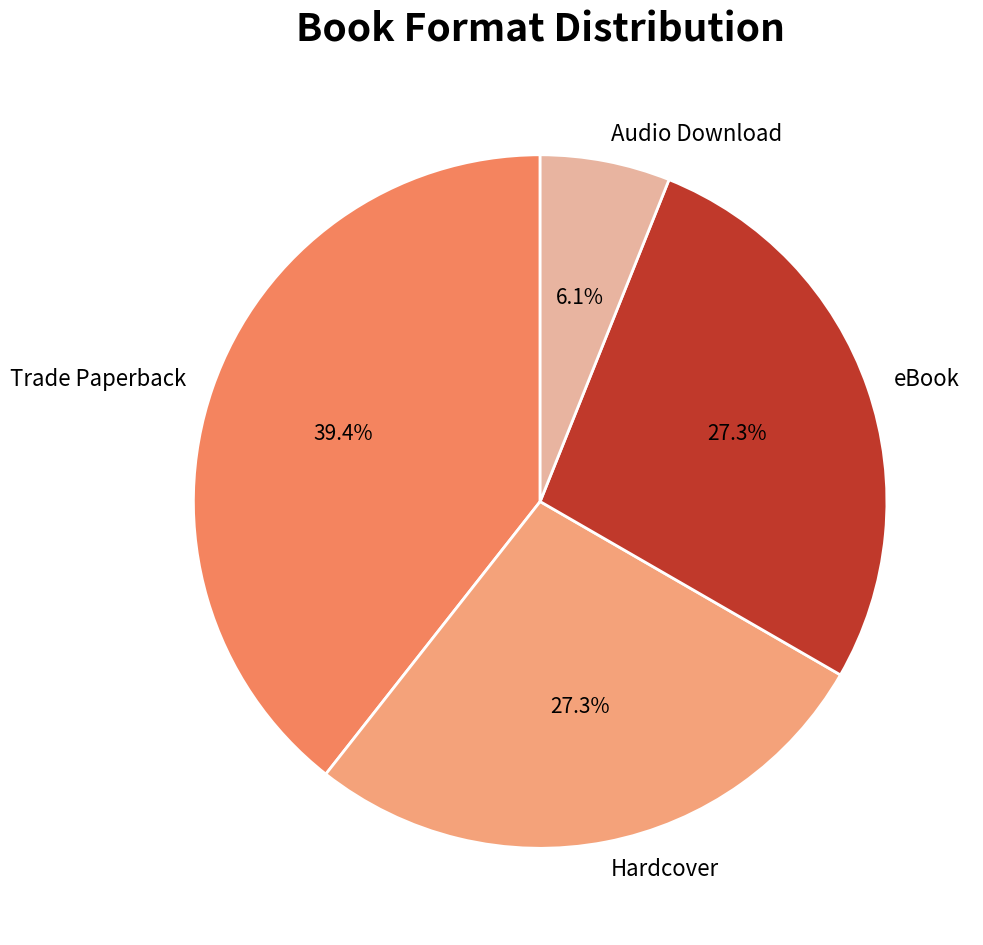

Which has a higher value, eBook or Trade Paperback?

Trade Paperback